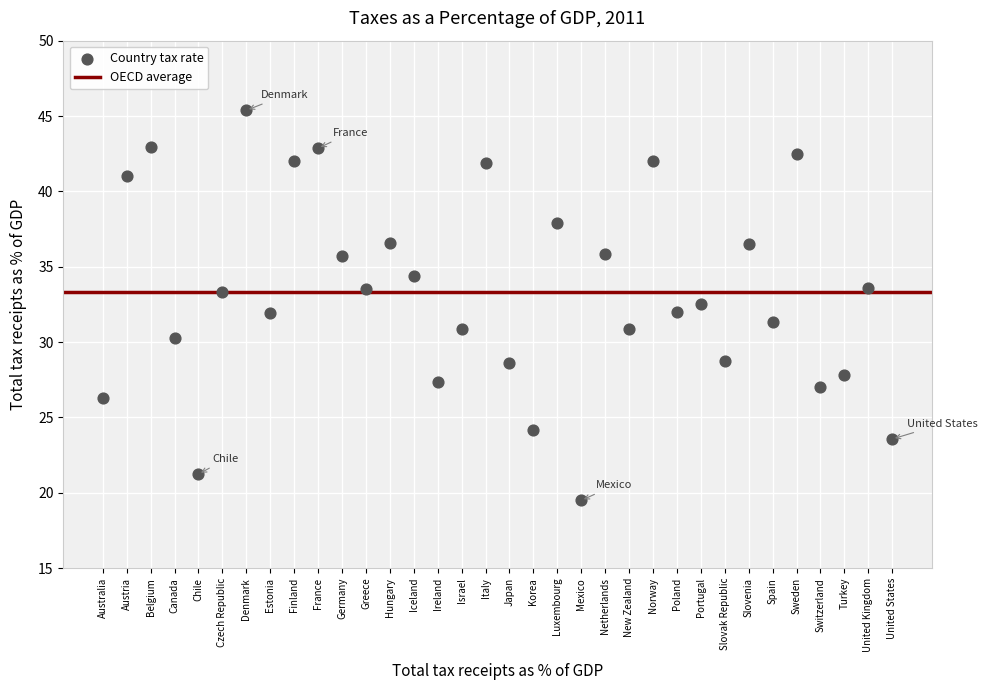

What is the range of Y values (max minus min)?

25.9